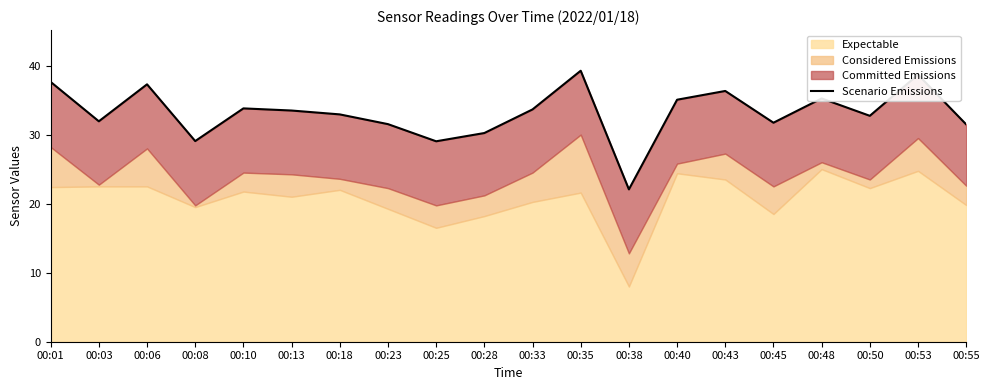

At which category does the chart reach its minimum across all series?

00:38